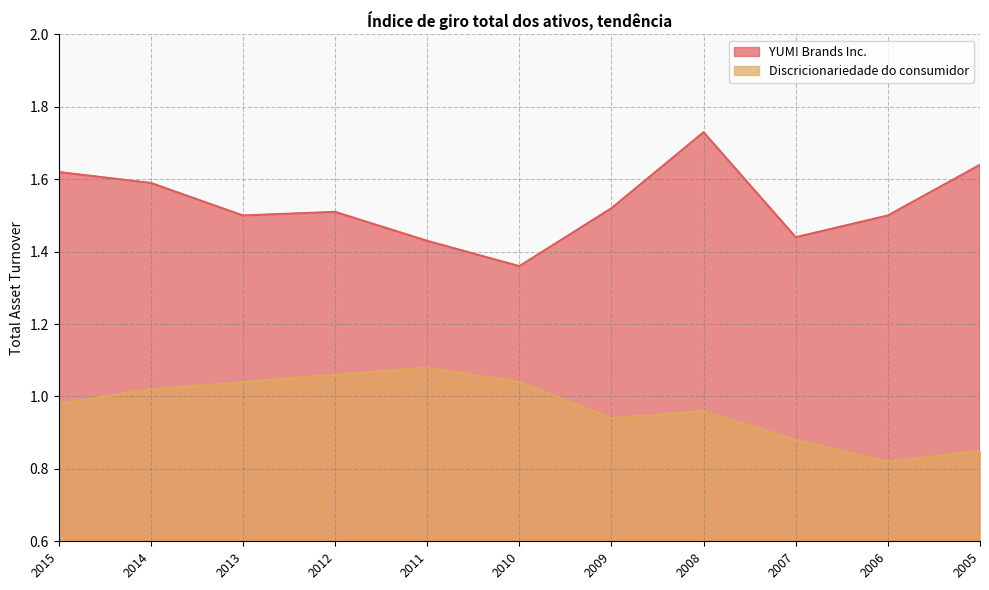

Reading left to right, extract all data points from this chart.

YUM! Brands Inc.: 1.6	1.6	1.5	1.5	1.4	1.4	1.5	1.7	1.4	1.5	1.6
Discricionariedade do consumidor: 1.0	1.0	1.0	1.1	1.1	1.0	0.9	1.0	0.9	0.8	0.8